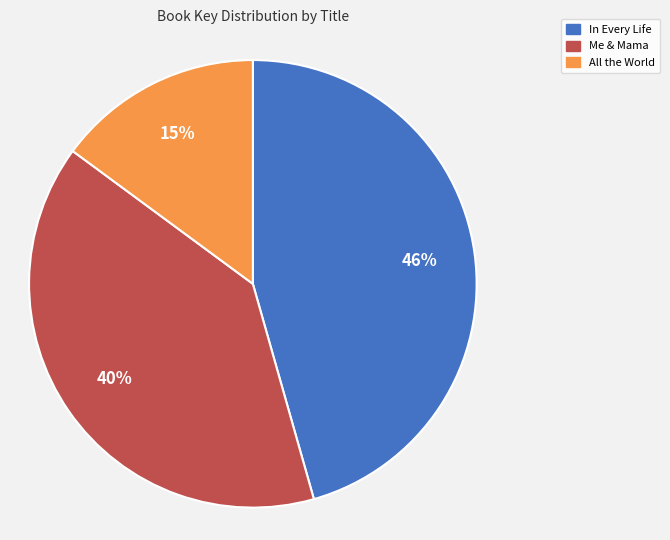

Is the sum of In Every Life and All the World greater than half?

Yes